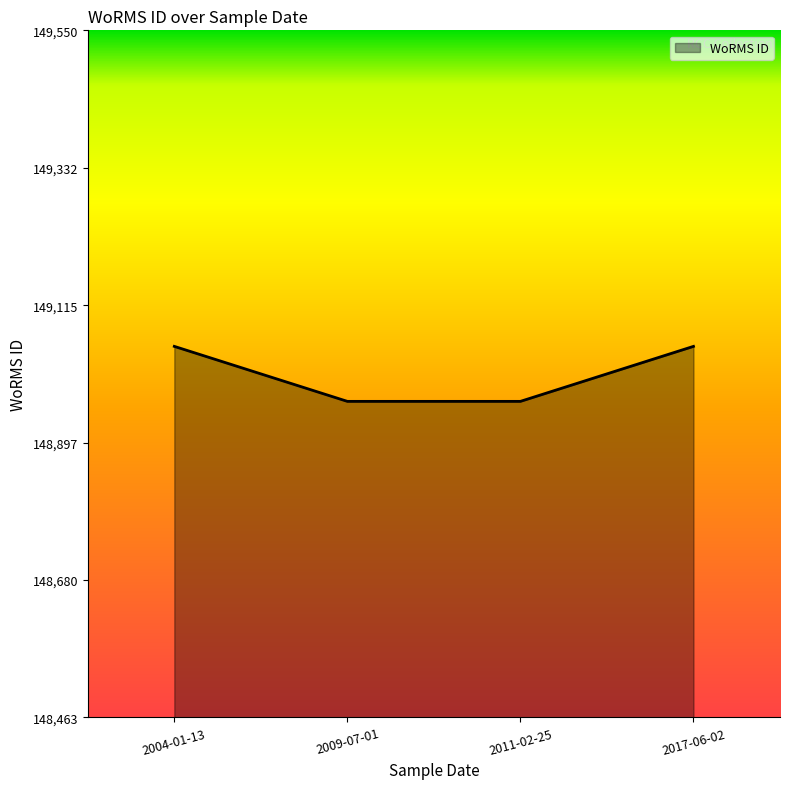

What is the sum of all values?

596026